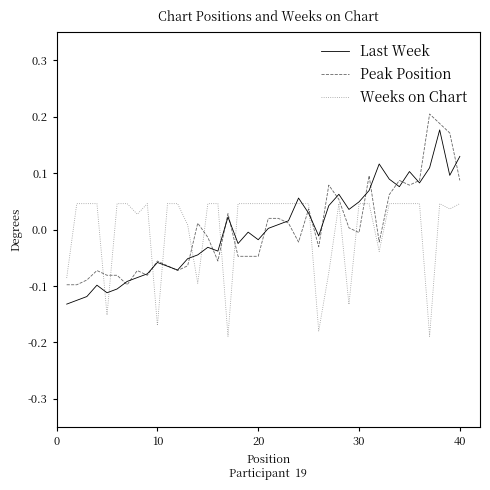

List the series in order of their peak value, highest first.

Peak Position, Last Week, Weeks on Chart